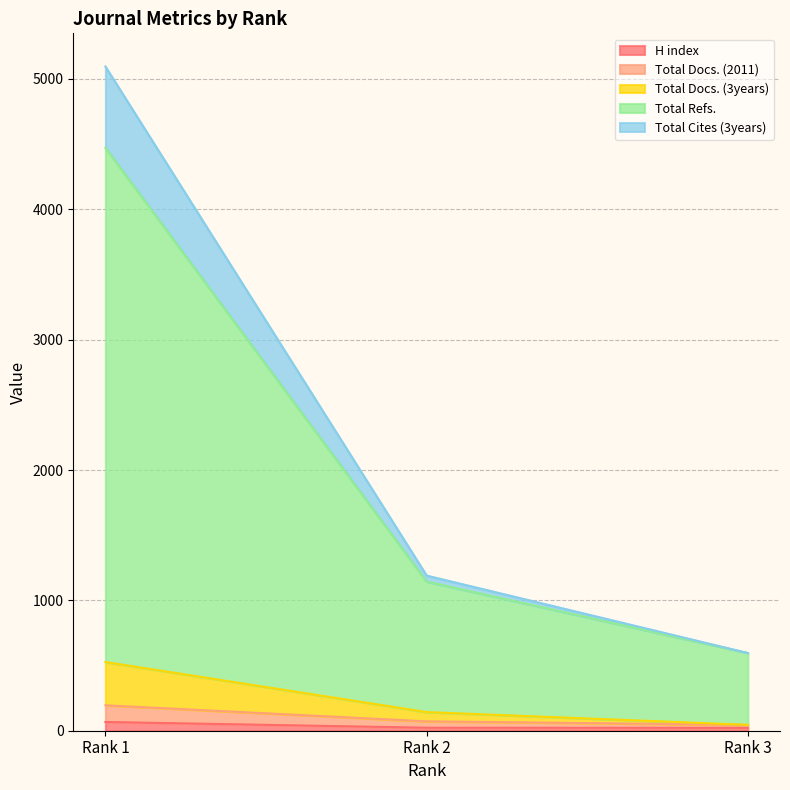

Which category has the highest value across all series?

Rank 1